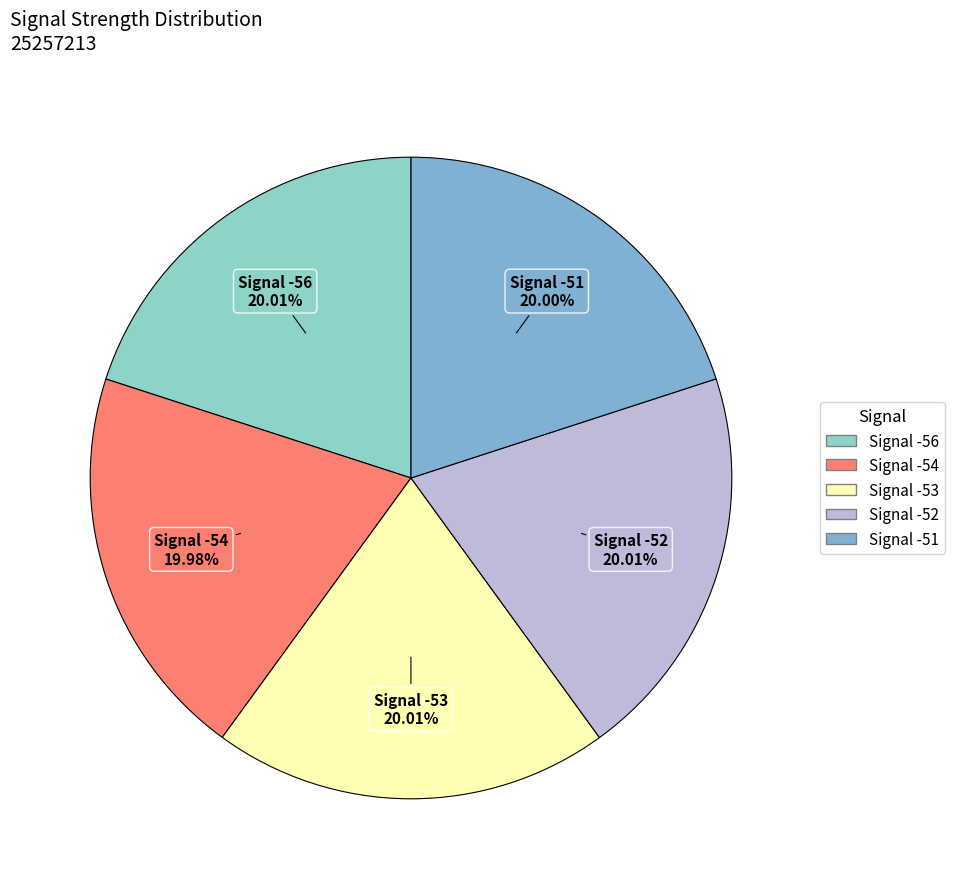

Rank the categories by value from lowest to highest.

-54, -51, -53, -52, -56